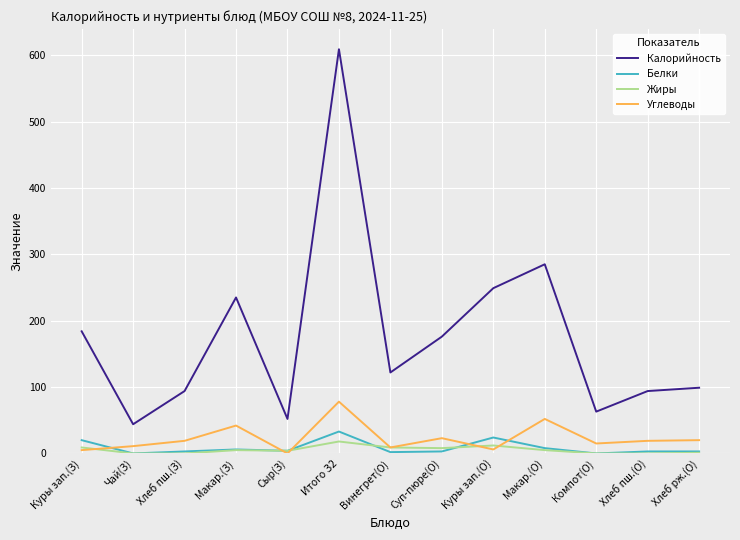

What is the difference between the Углеводы values at Итого З2 and Хлеб пш.(О)?

59